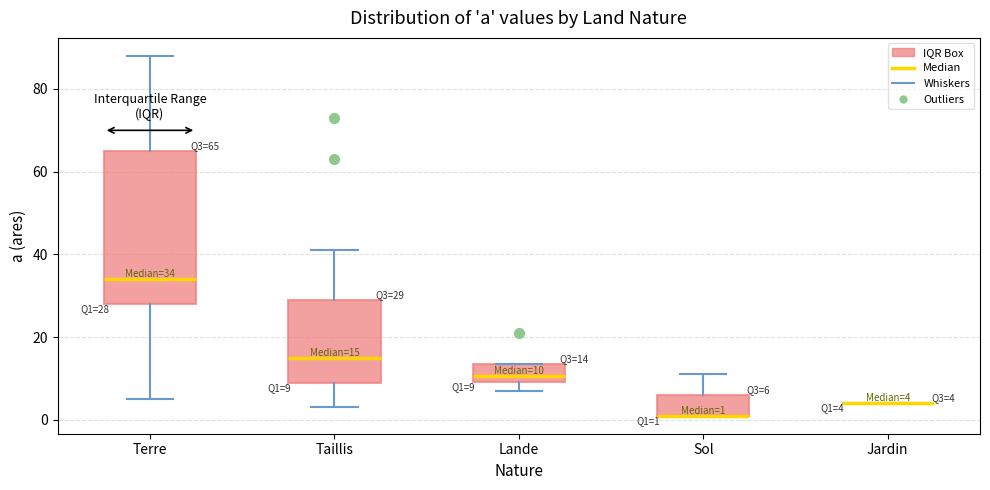

Which box is the tallest, from its lower edge to its upper edge?

Terre